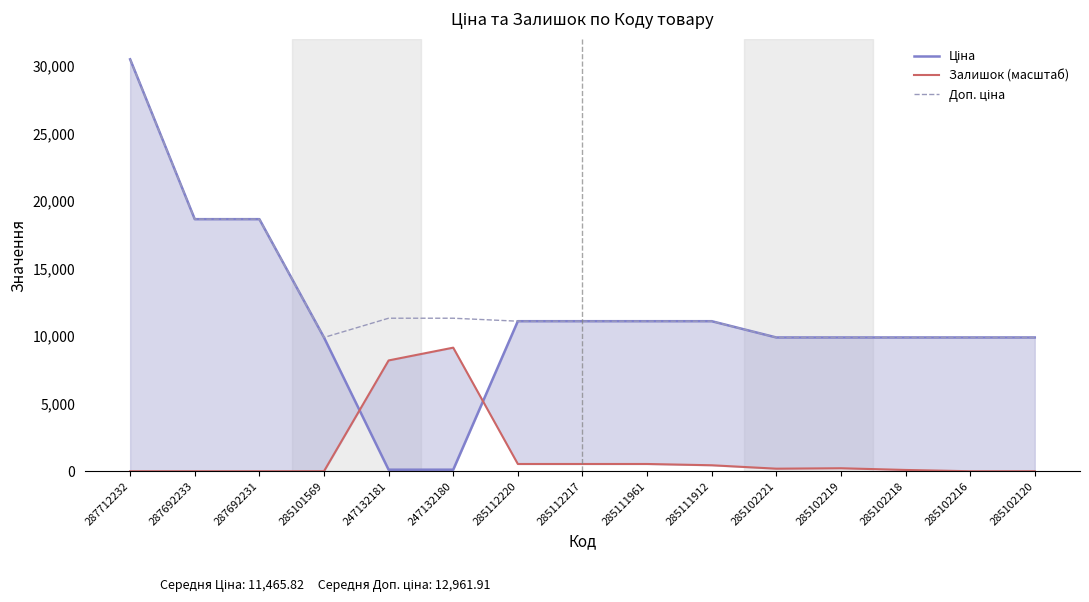

How many lines are shown in the chart?

3